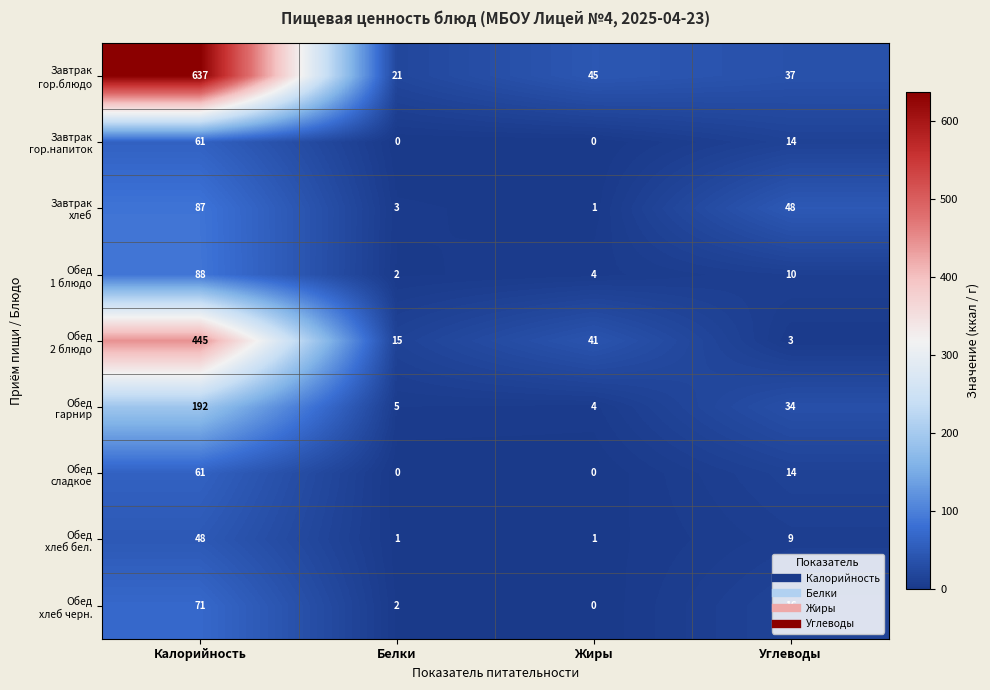

At which category is the sum across all series the highest?

Калорийность